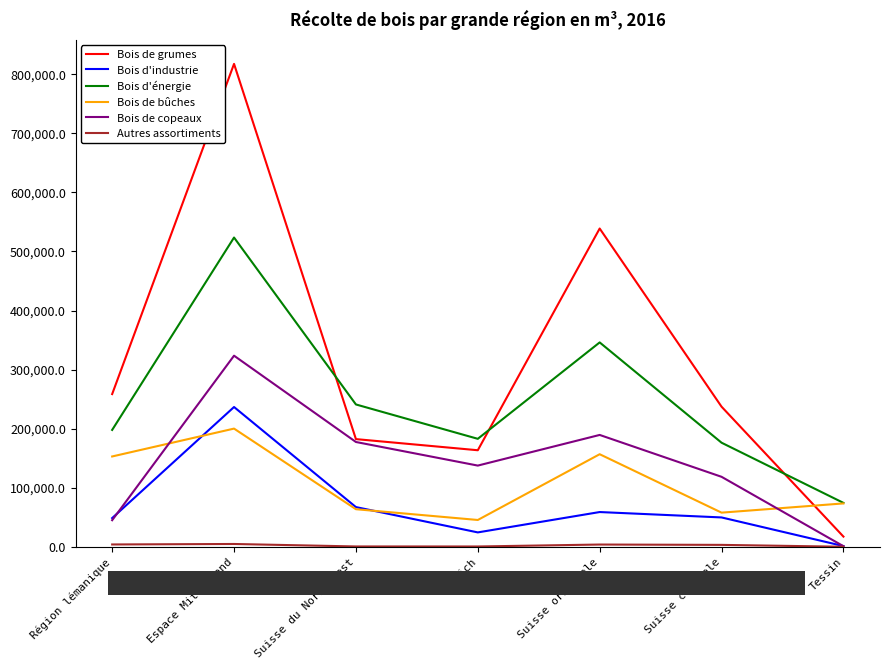

What is the maximum value shown in the chart?

817603